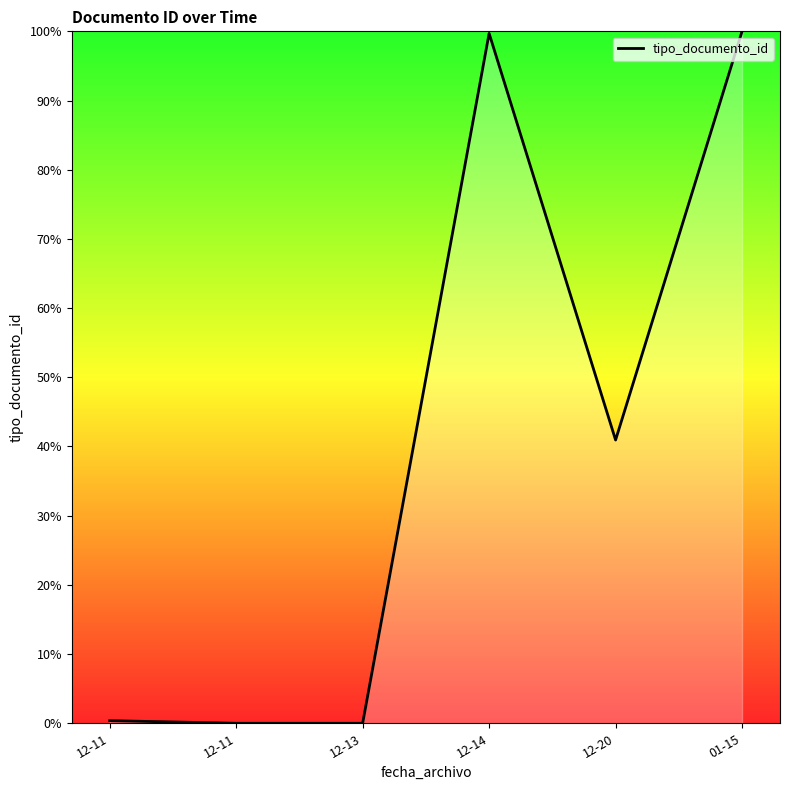

How many values are below 40?

3